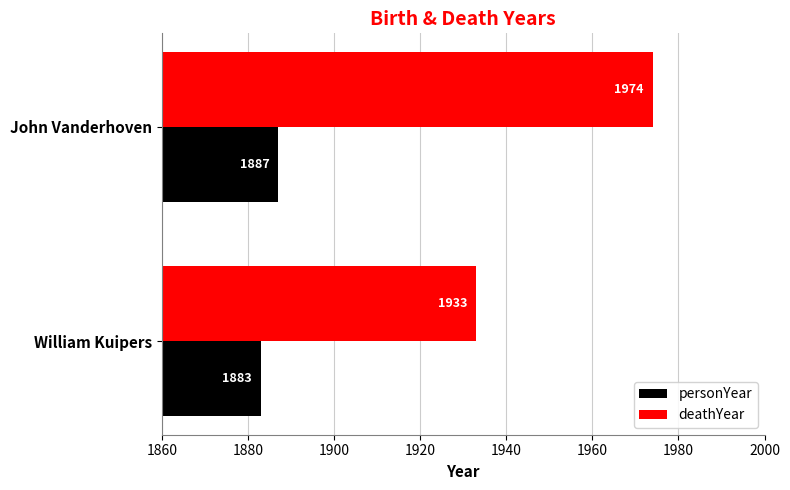

True or false: deathYear has a value of 1111 at John Vanderhoven.

False